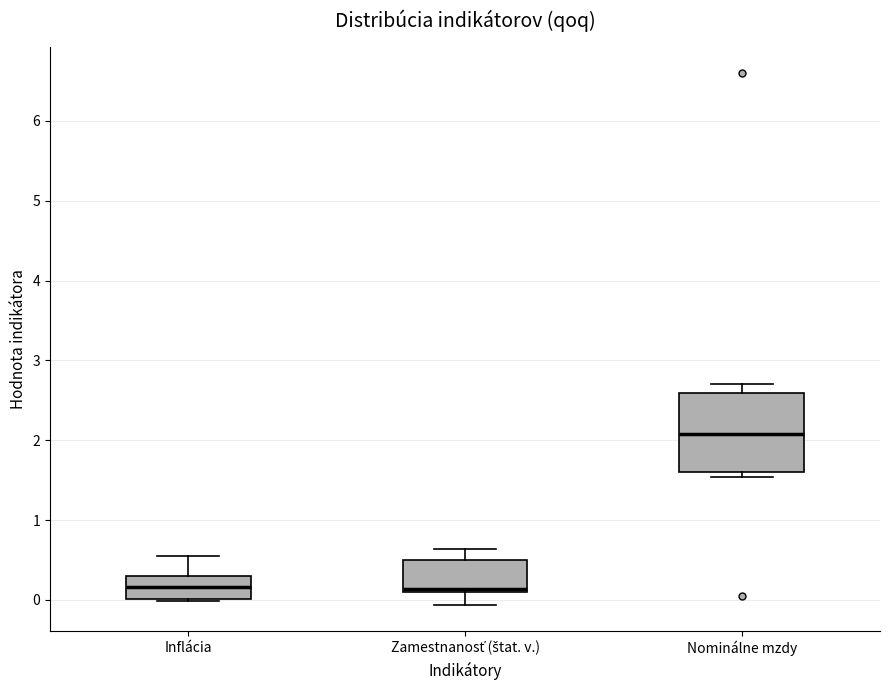

Reading left to right, transcribe this box plot: for each box, give where its median line is, the range the box spans, and where its two whiskers end, as read against the y-axis. The values are not printed on the chart, so give them approximately, as read against the axis.

Inflácia: median 0.2, box 0.0 to 0.3, whiskers 0.0 (just below the box's lower edge) to 0.6
Zamestnanosť (štat. v.): median 0.1 (just above the box's lower edge), box 0.1 to 0.5, whiskers -0.1 to 0.6
Nominálne mzdy: median 2.1, box 1.6 to 2.6, whiskers 1.5 to 2.7